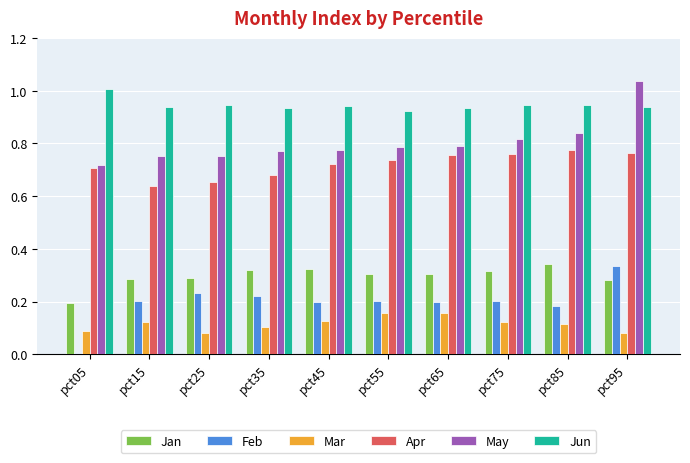

Between pct35 and pct95, which series saw the biggest shift?

May